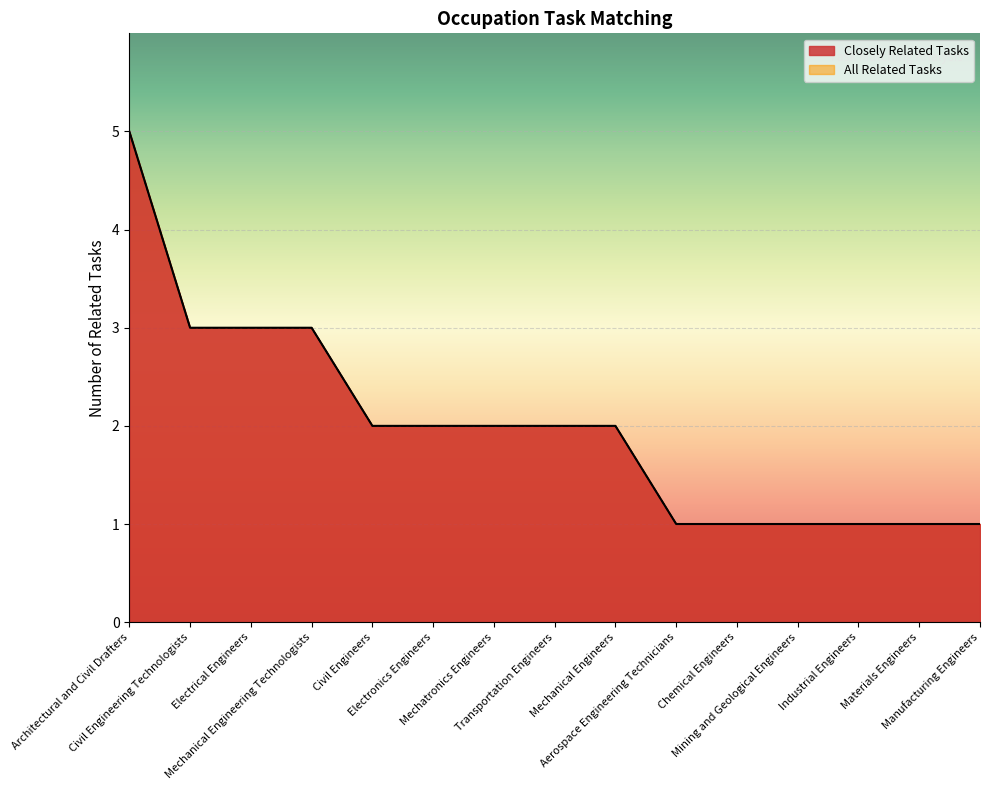

True or false: Closely Related Tasks and All Related Tasks cross at least once.

False